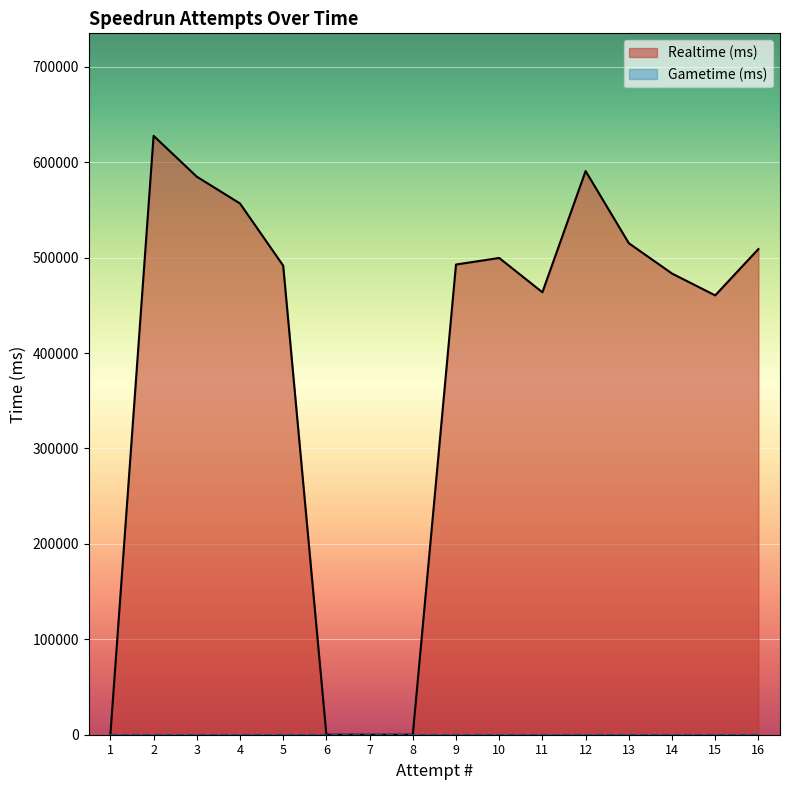

Between 2 and 13, which series saw the biggest shift?

Realtime (ms)